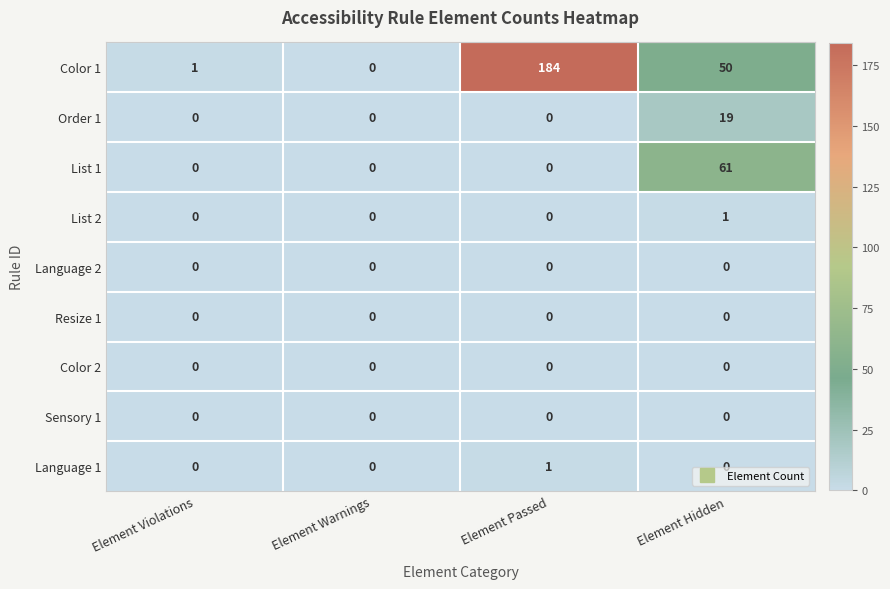

How many distinct data groups are displayed?

9